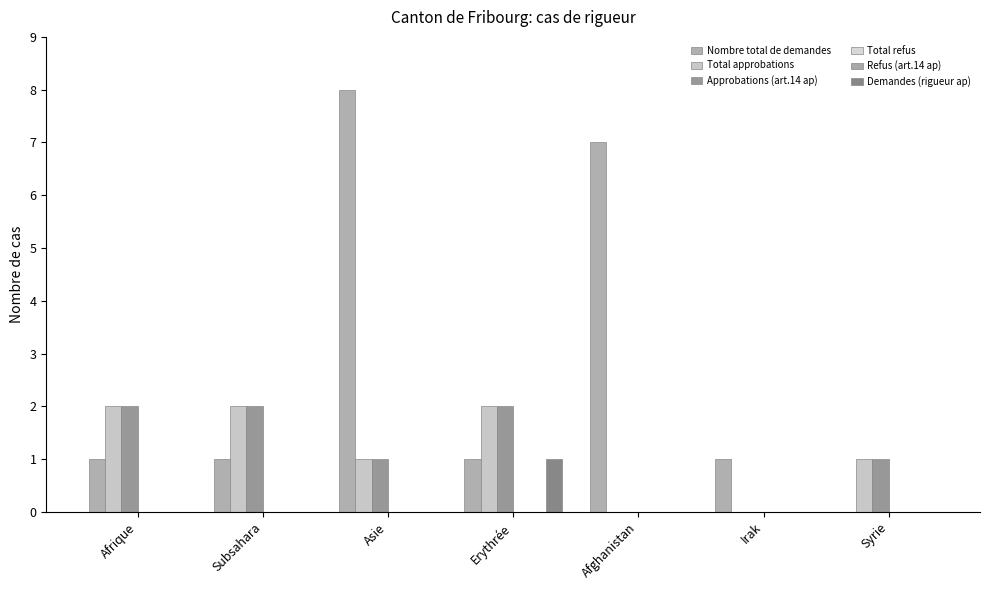

Does the chart contain stacked bars?

No